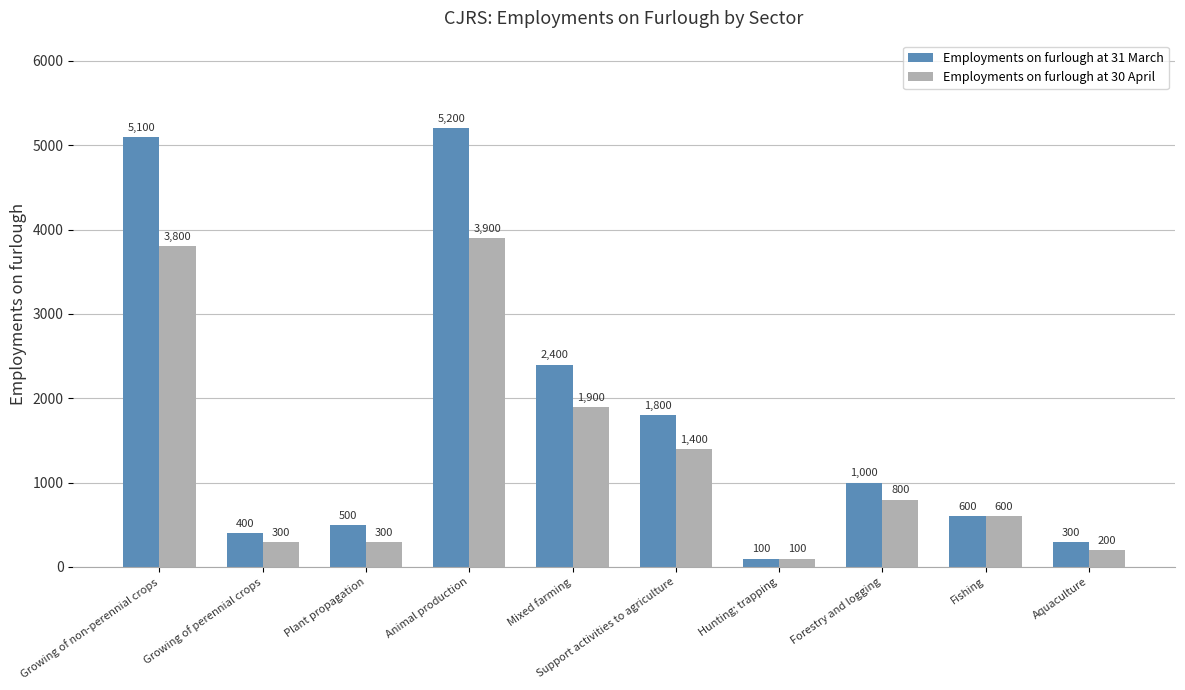

How many groups of bars are there?

10